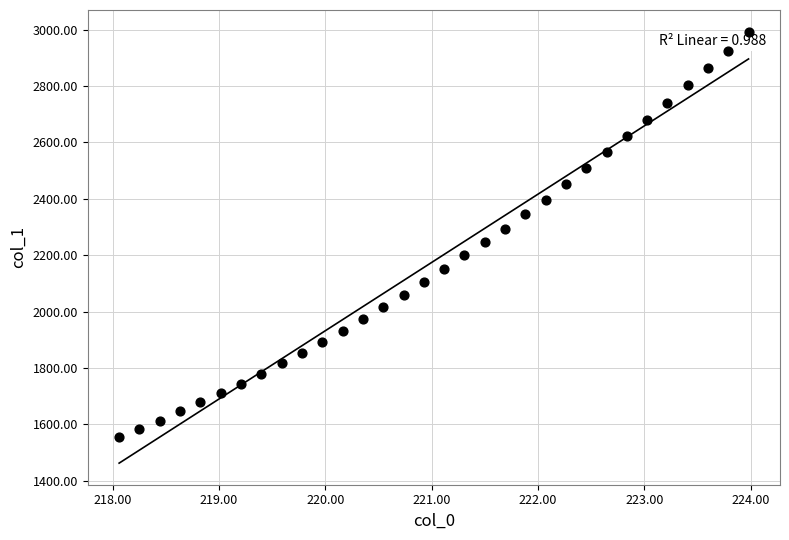

What is the range of Y values (max minus min)?

1438.1